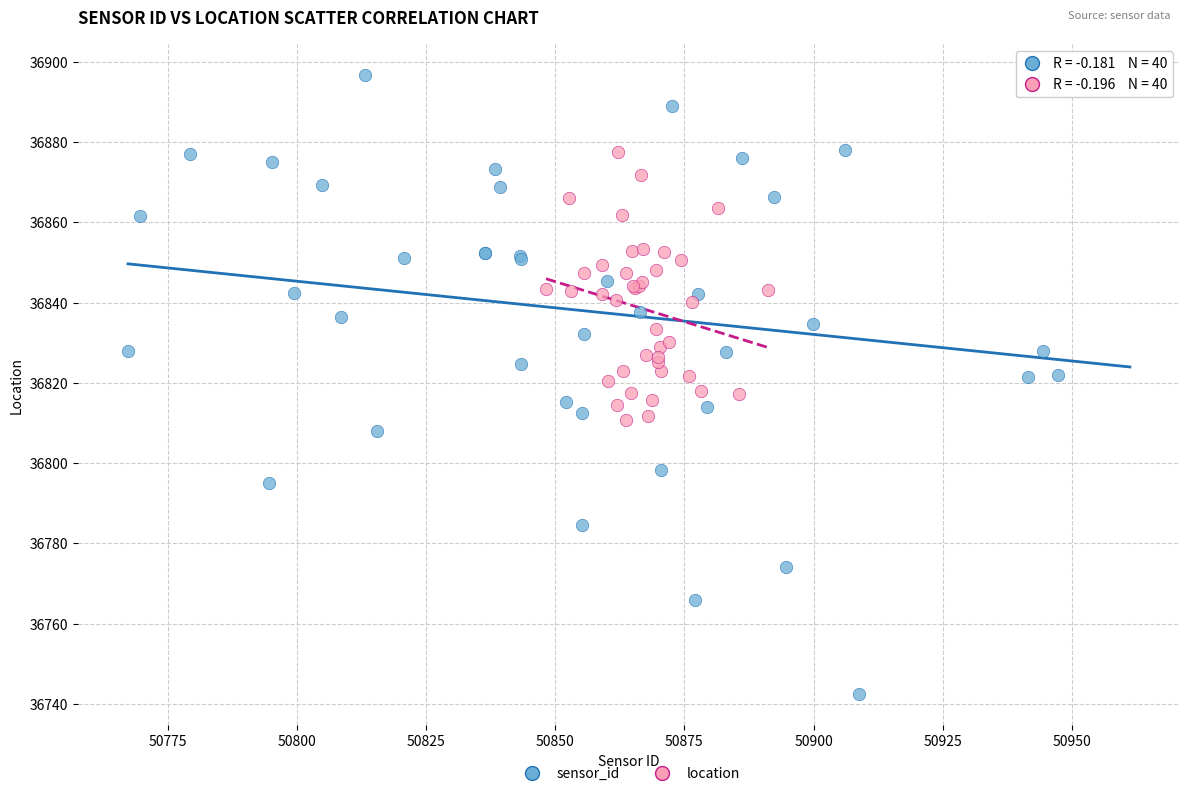

Which series contains the lowest Y value?

sensor_id